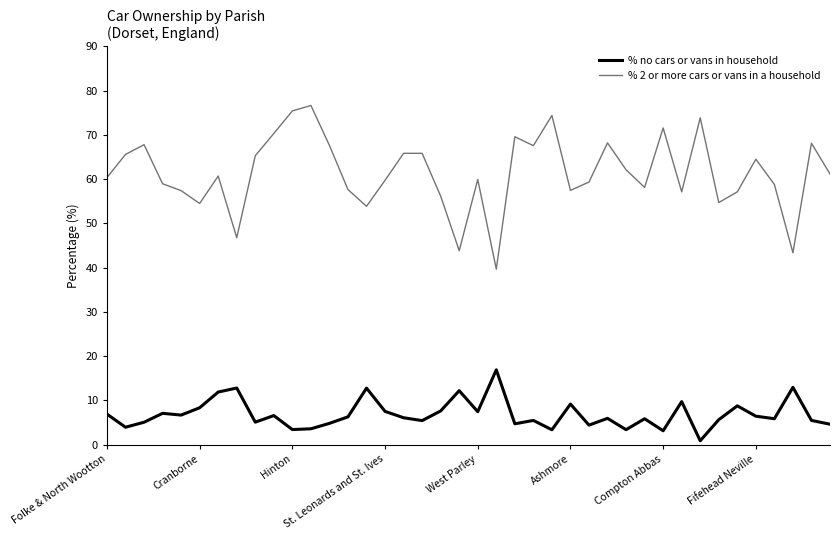

How many categories are shown in the chart?

40